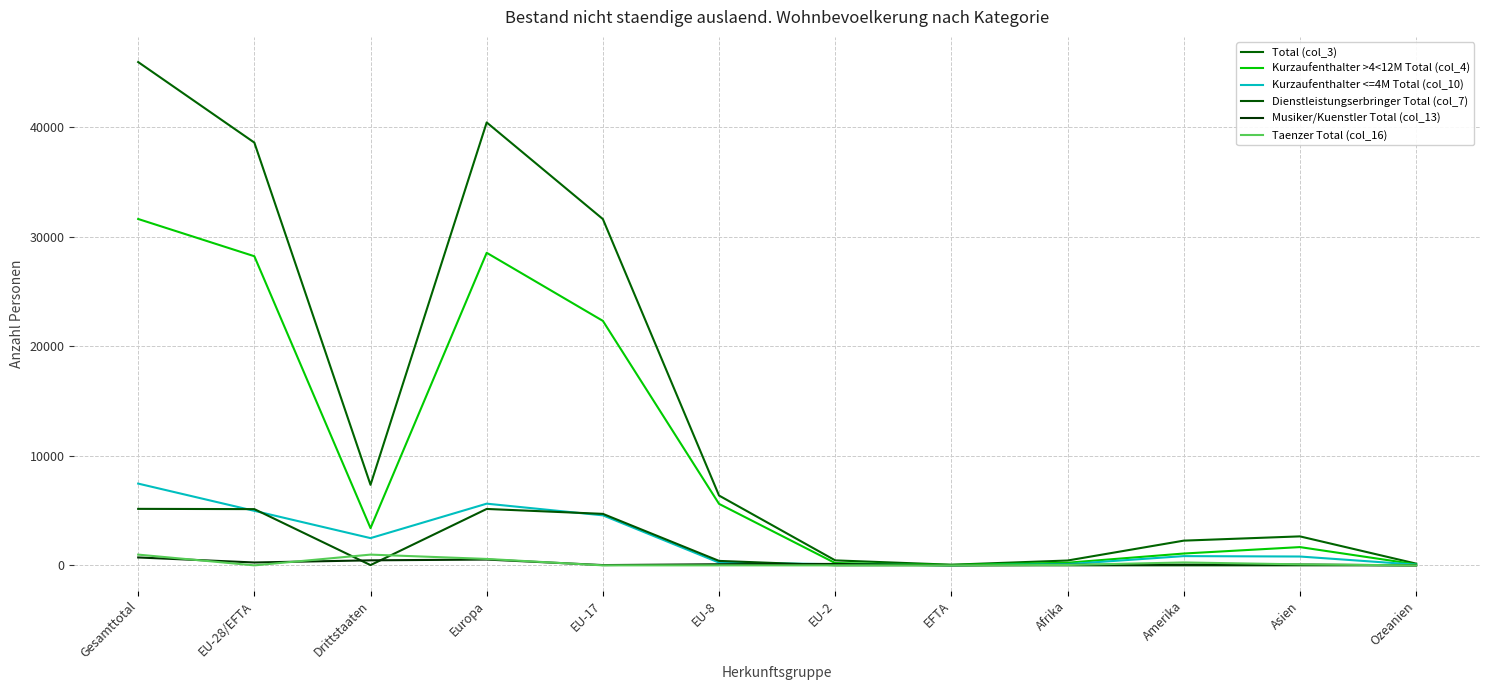

List the series in order of their peak value, lowest first.

Musiker/Kuenstler Total (col_13), Taenzer Total (col_16), Dienstleistungserbringer Total (col_7), Kurzaufenthalter <=4M Total (col_10), Kurzaufenthalter >4<12M Total (col_4), Total (col_3)